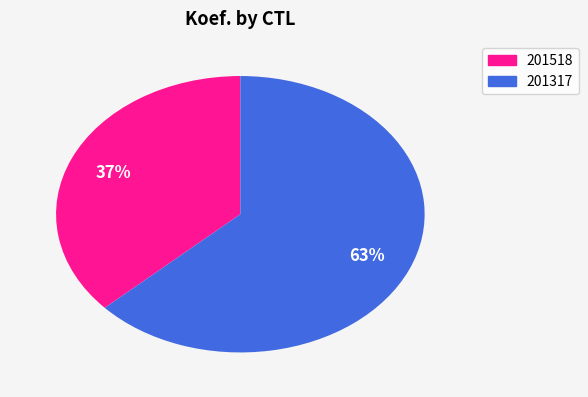

Is it true that 201317 is 70% of the pie?

False